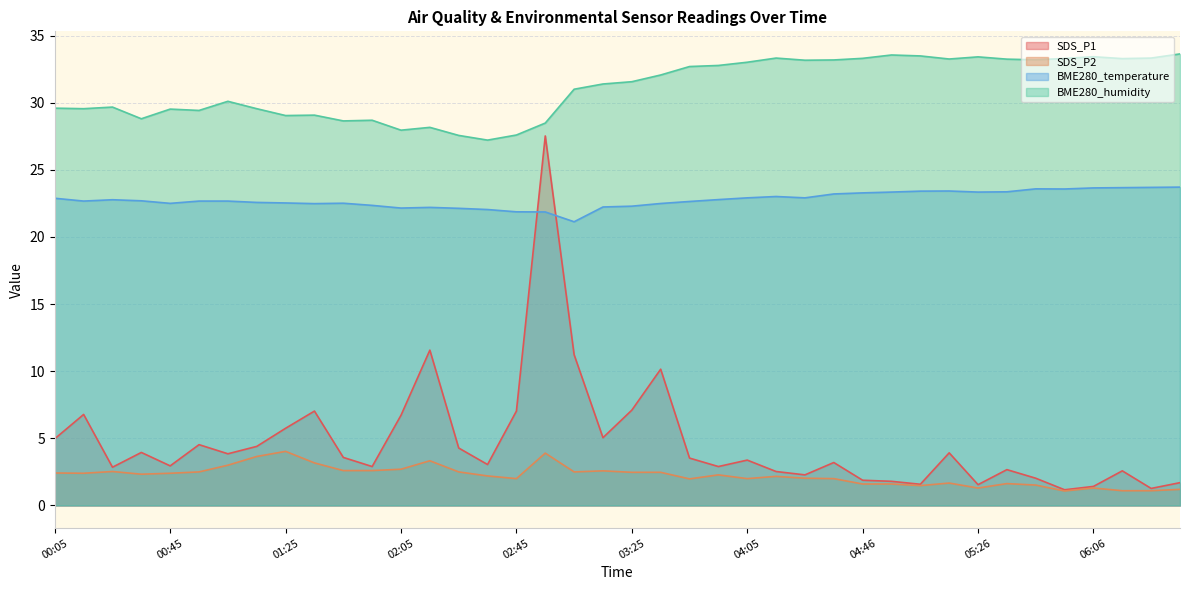

True or false: SDS_P2 has more than 2 points higher than both neighbors.

True